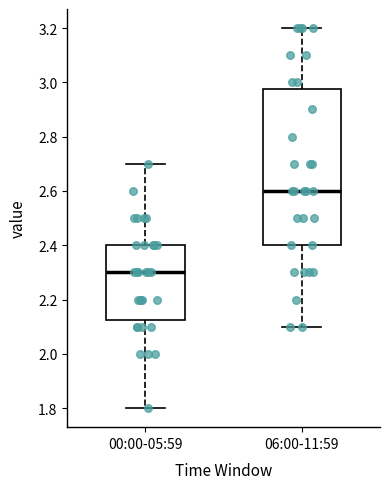

Reading left to right, read every box against the y-axis: the position of its median line, the range the box covers, and the ends of its whiskers. The values are not printed on the chart, so give them approximately, as read against the axis.

00:00-05:59: median 2.30, box 2.12 to 2.40, whiskers 1.80 to 2.70
06:00-11:59: median 2.60, box 2.40 to 2.98, whiskers 2.10 to 3.20